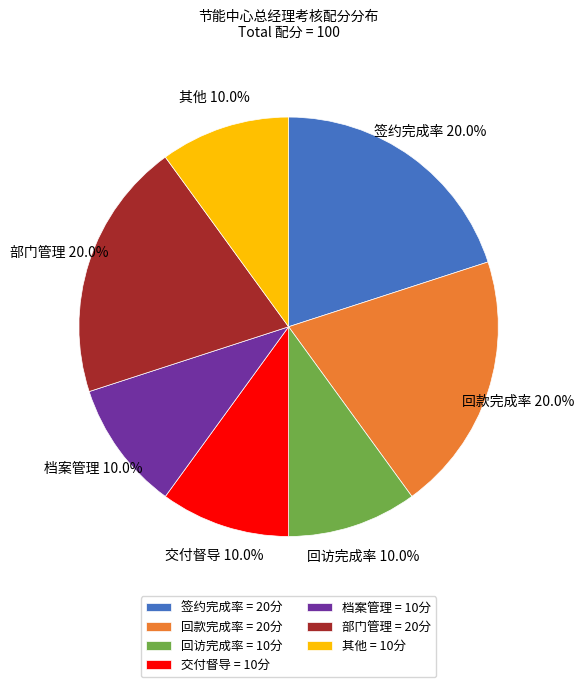

Count the number of slices in the pie.

7